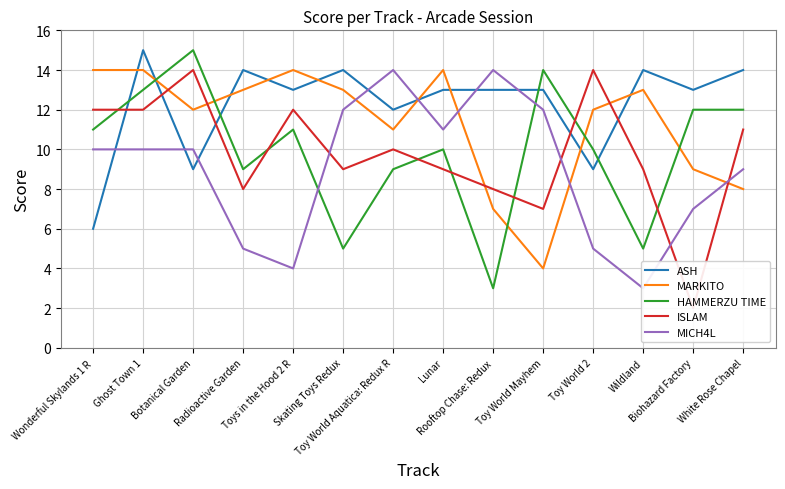

True or false: MICH4L has more than 2 points higher than both neighbors.

False